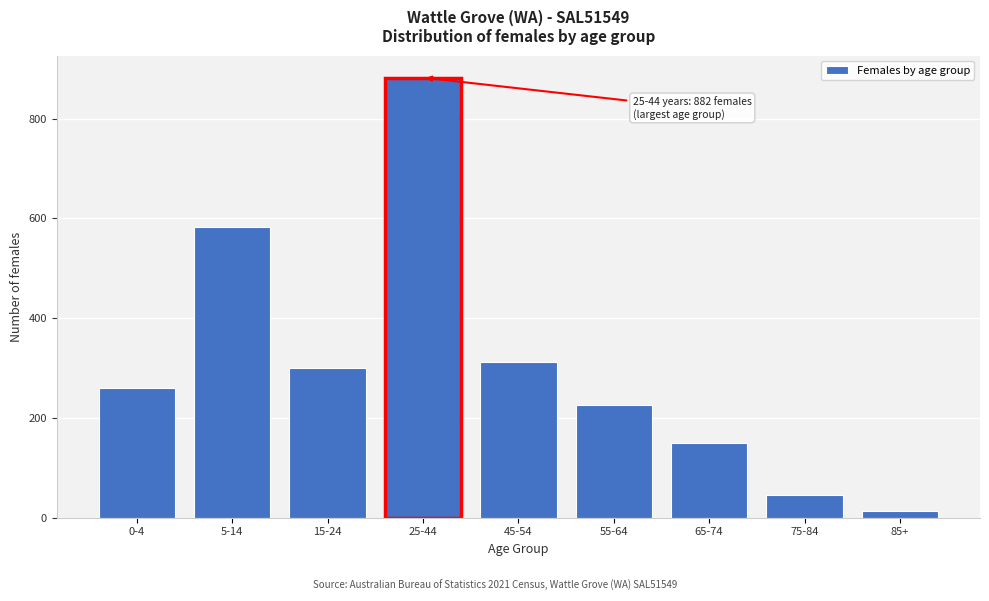

Reading left to right, what are all the values shown in this chart?

260	583	299	882	311	226	150	46	13